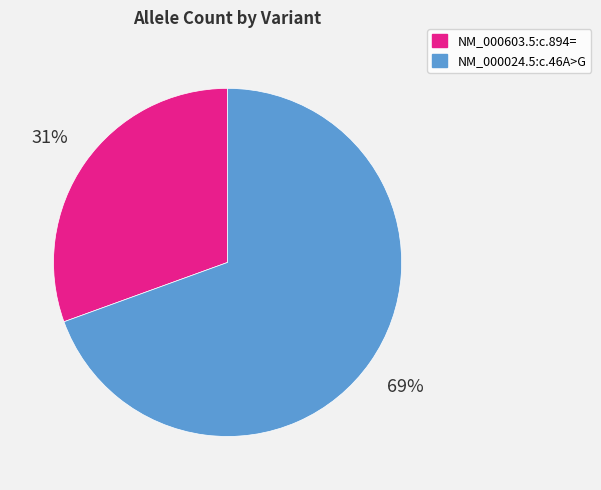

Between NM_000603.5:c.894= and NM_000024.5:c.46A>G, which is larger?

NM_000024.5:c.46A>G